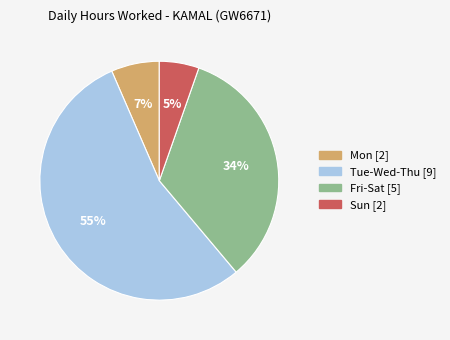

To the nearest percent, what is the average slice percentage?

25%